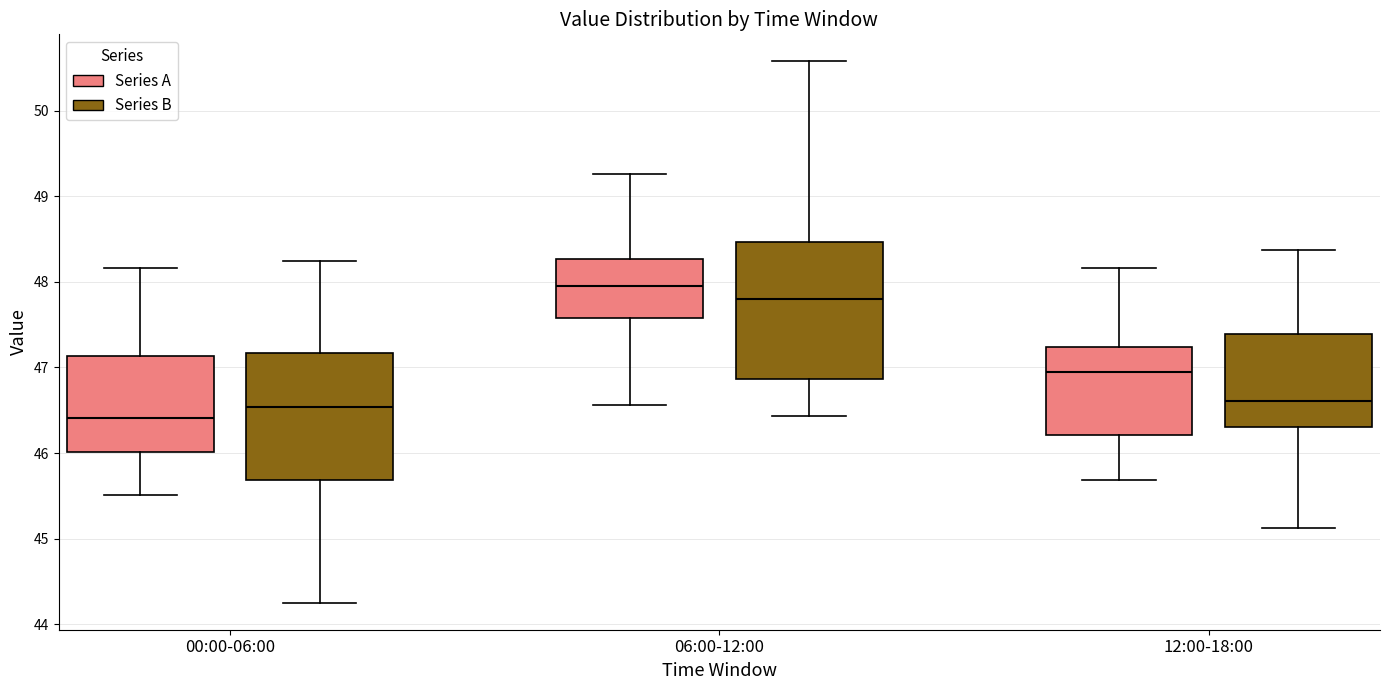

Reading left to right, read every box against the y-axis: the position of its median line, the range the box covers, and the ends of its whiskers. The values are not printed on the chart, so give them approximately, as read against the axis.

00:00-06:00 (Series A): median 46.4, box 46.0 to 47.1, whiskers 45.5 to 48.2
00:00-06:00 (Series B): median 46.5, box 45.7 to 47.2, whiskers 44.3 to 48.2
06:00-12:00 (Series A): median 48.0, box 47.6 to 48.3, whiskers 46.6 to 49.3
06:00-12:00 (Series B): median 47.8, box 46.9 to 48.5, whiskers 46.4 to 50.6
12:00-18:00 (Series A): median 46.9, box 46.2 to 47.2, whiskers 45.7 to 48.2
12:00-18:00 (Series B): median 46.6, box 46.3 to 47.4, whiskers 45.1 to 48.4